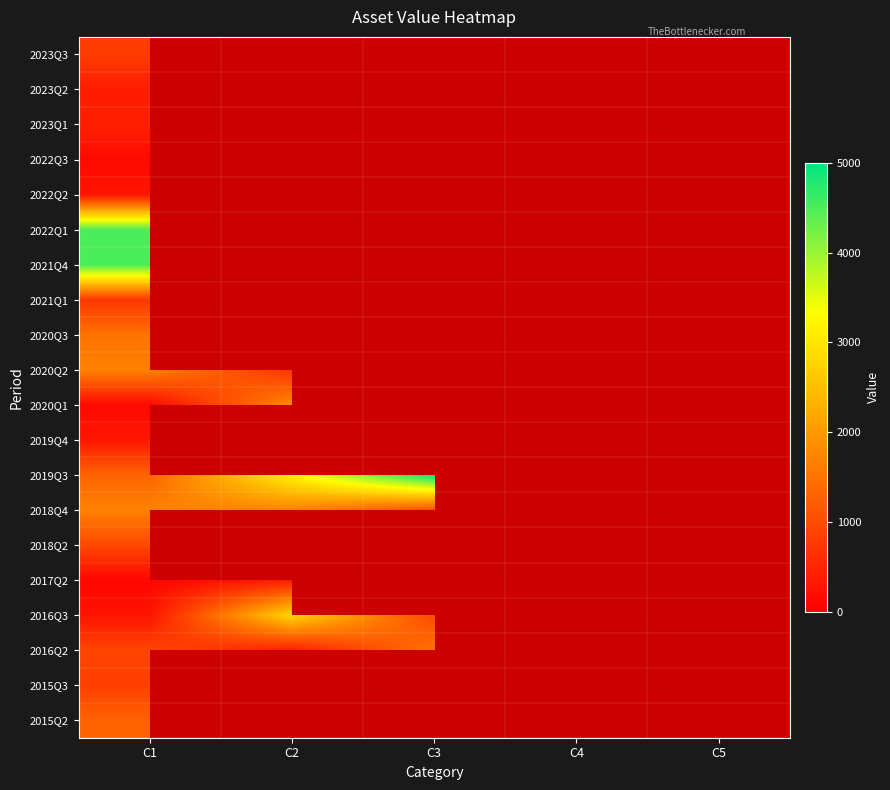

What is the difference between the highest and lowest values at C1?

4409.0